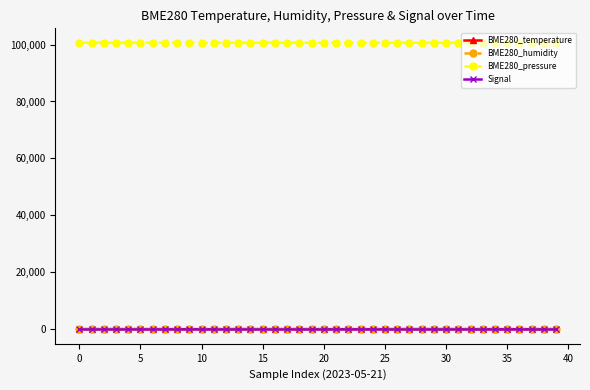

True or false: BME280_pressure and Signal cross at least once.

False